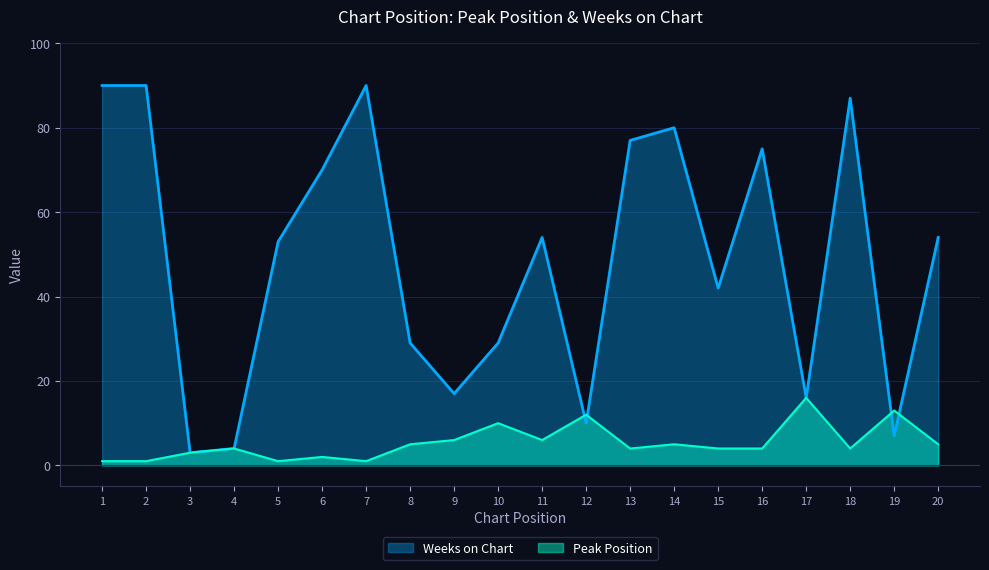

What is the maximum value for Peak Position?

16